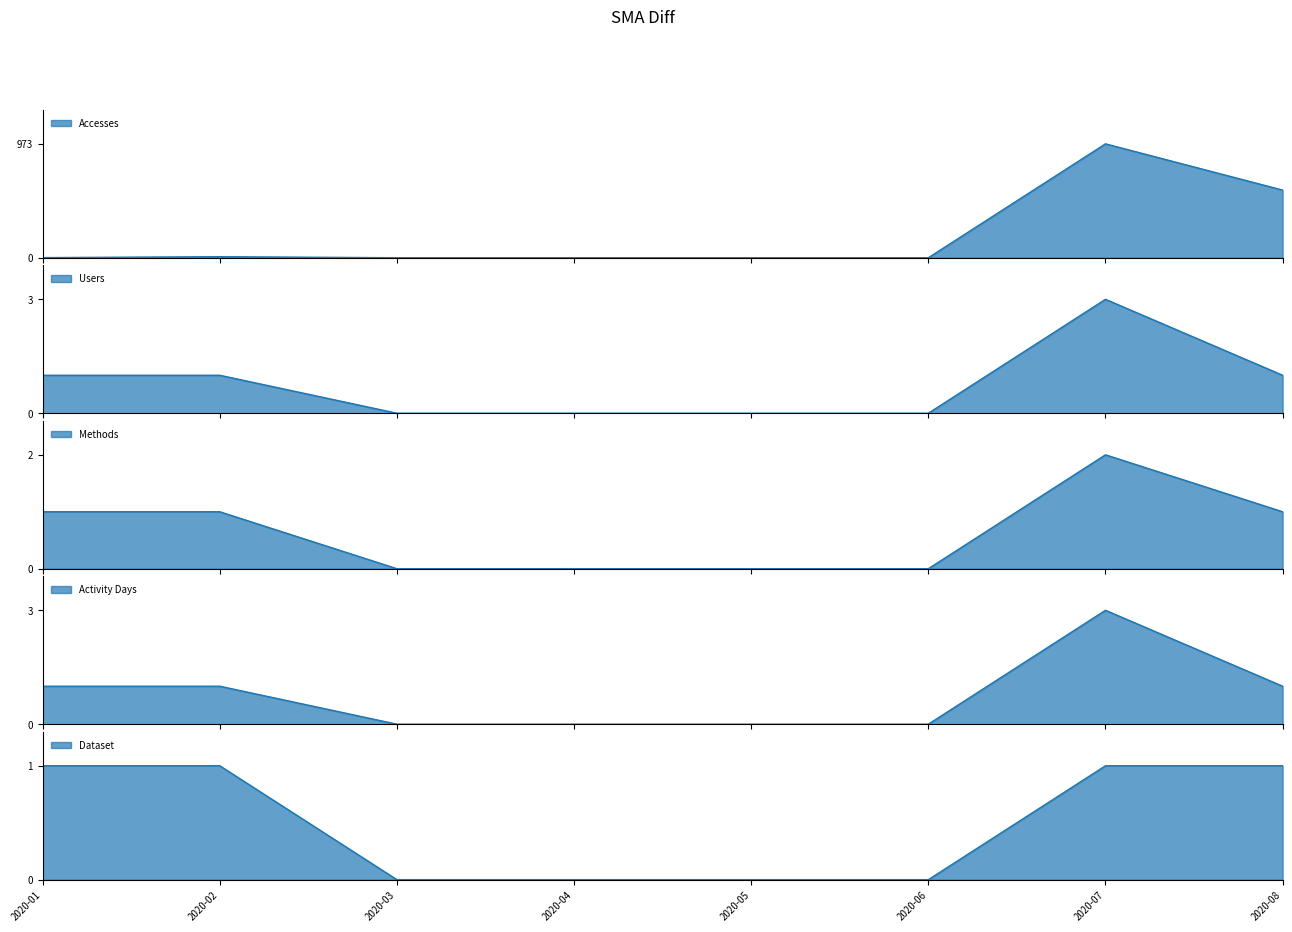

Reading left to right, list all the values displayed in this chart.

Accesses: 2020-01=1	2020-02=9	2020-03=0	2020-04=0	2020-05=0	2020-06=0	2020-07=973	2020-08=578
Users: 2020-01=1	2020-02=1	2020-03=0	2020-04=0	2020-05=0	2020-06=0	2020-07=3	2020-08=1
Methods: 2020-01=1	2020-02=1	2020-03=0	2020-04=0	2020-05=0	2020-06=0	2020-07=2	2020-08=1
Activity Days: 2020-01=1	2020-02=1	2020-03=0	2020-04=0	2020-05=0	2020-06=0	2020-07=3	2020-08=1
Dataset: 2020-01=1	2020-02=1	2020-03=0	2020-04=0	2020-05=0	2020-06=0	2020-07=1	2020-08=1